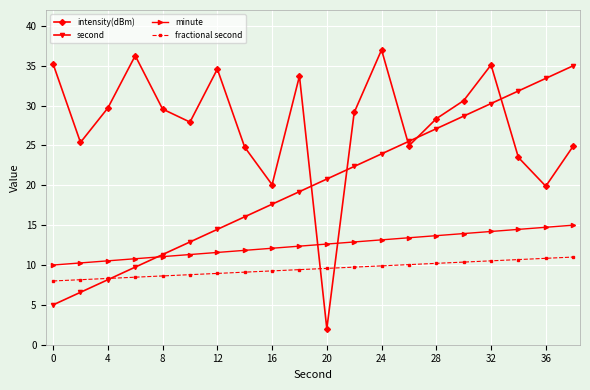

What is the lowest value of the fractional second series?

8.0